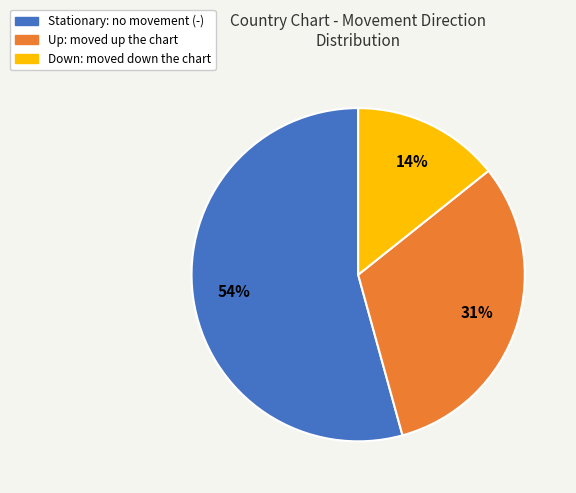

Count the number of slices in the pie.

3